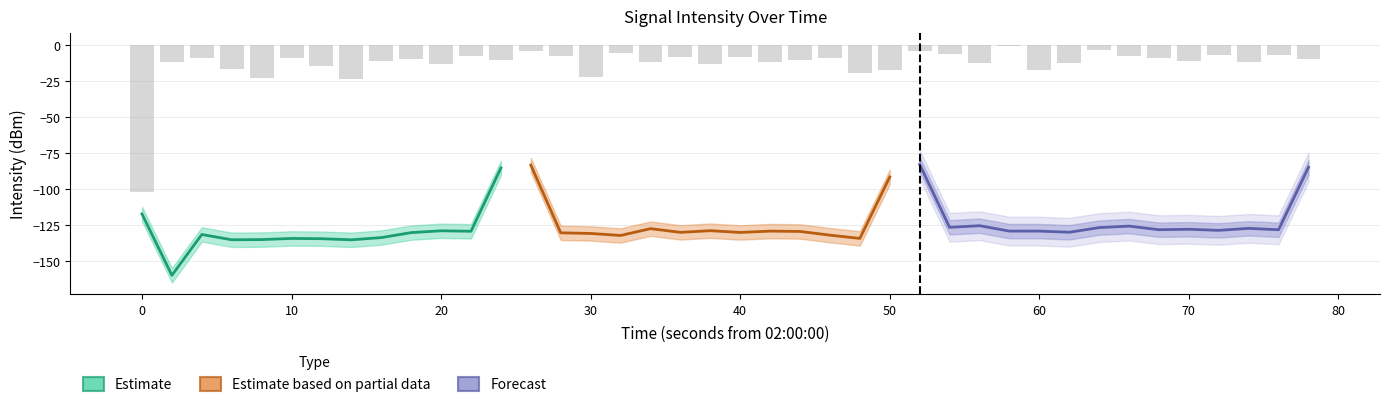

What is the difference between the values at 25 and 0?

5.3